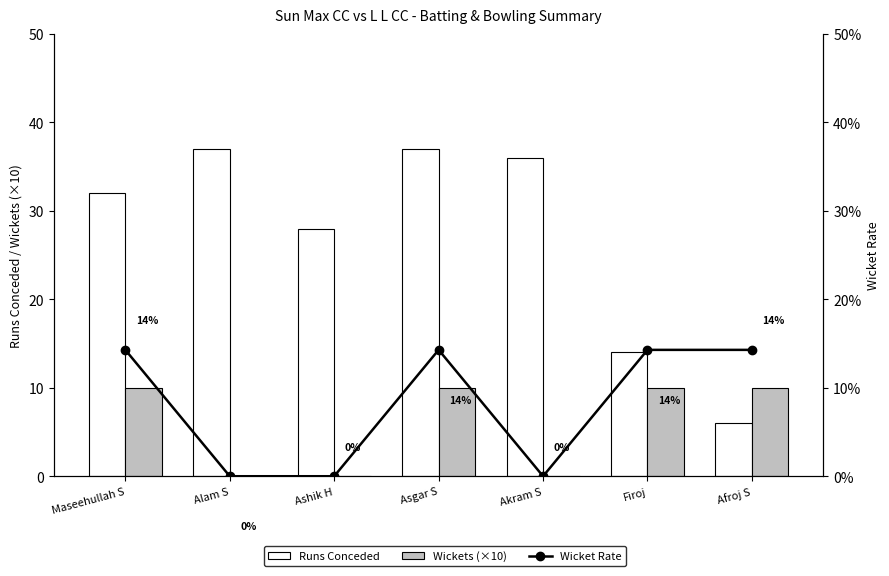

Reading right to left, list all the values displayed in this chart.

Runs Conceded: 6.0	14.0	36.0	37.0	28.0	37.0	32.0
Wickets (×10): 10.0	10.0	0.0	10.0	0.0	0.0	10.0
Wicket Rate: 0.1	0.1	0.0	0.1	0.0	0.0	0.1